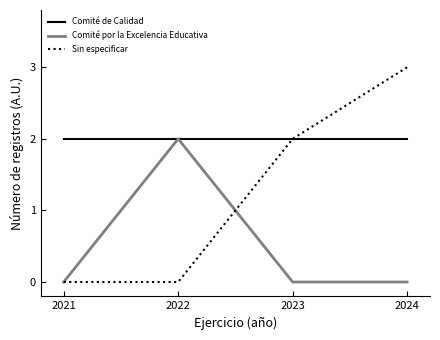

Reading right to left, extract all data points from this chart.

Comité de Calidad: 2024=2	2023=2	2022=2	2021=2
Comité por la Excelencia Educativa: 2024=0	2023=0	2022=2	2021=0
Sin especificar: 2024=3	2023=2	2022=0	2021=0